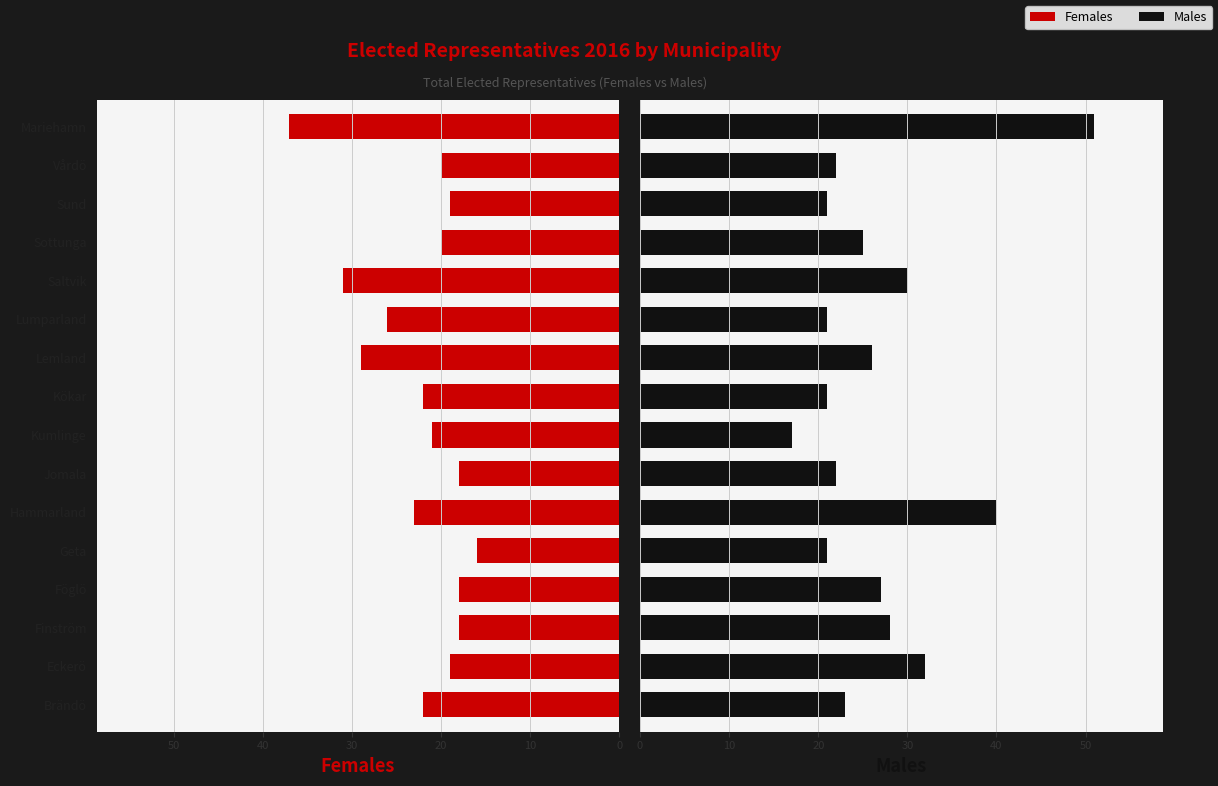

Rank the series by their maximum value, from highest to lowest.

Males, Females